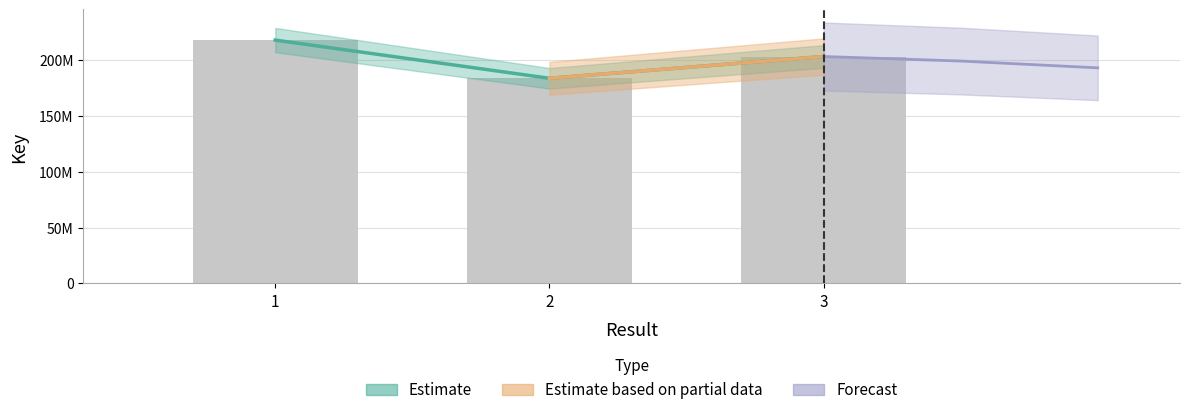

Reading right to left, list all the values displayed in this chart.

3=203502437	2=183960862	1=218244267